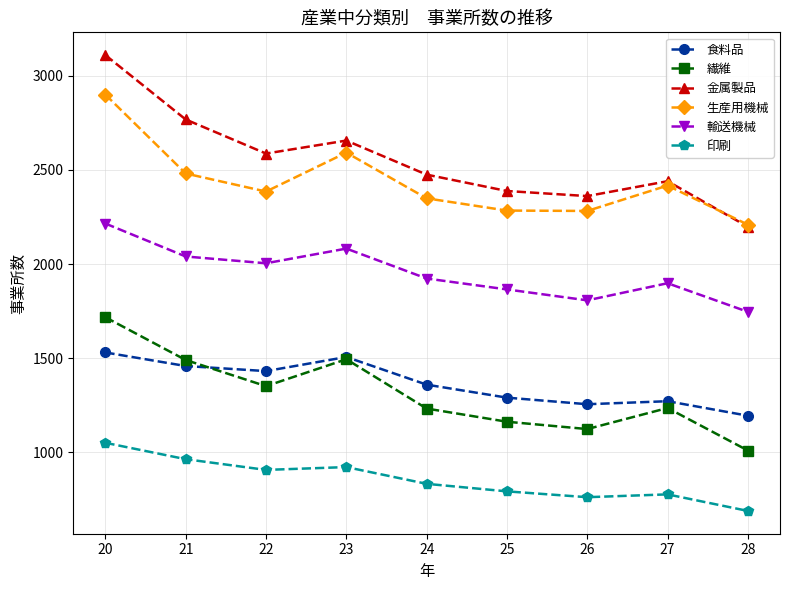

True or false: 輸送機械 has a value of 3246 at 23.

False